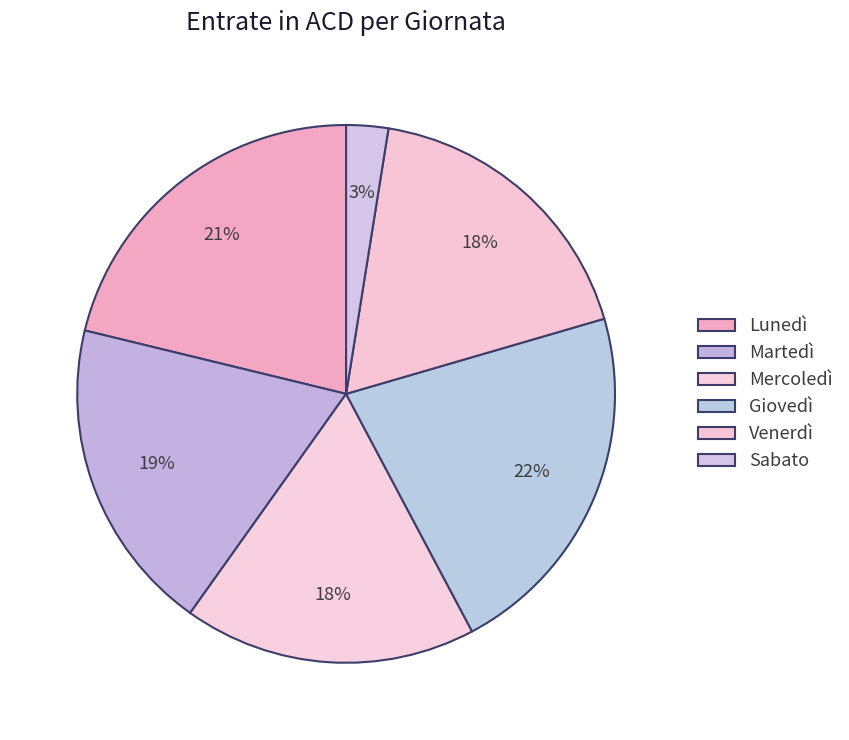

To the nearest percent, what is the average slice percentage?

17%